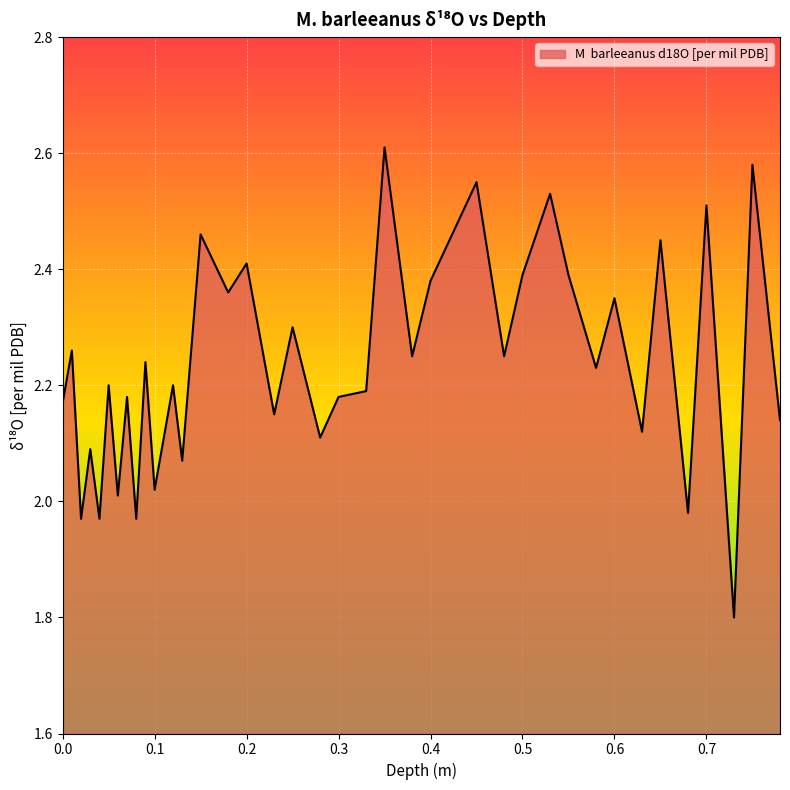

What is the minimum value shown in the chart?

1.8